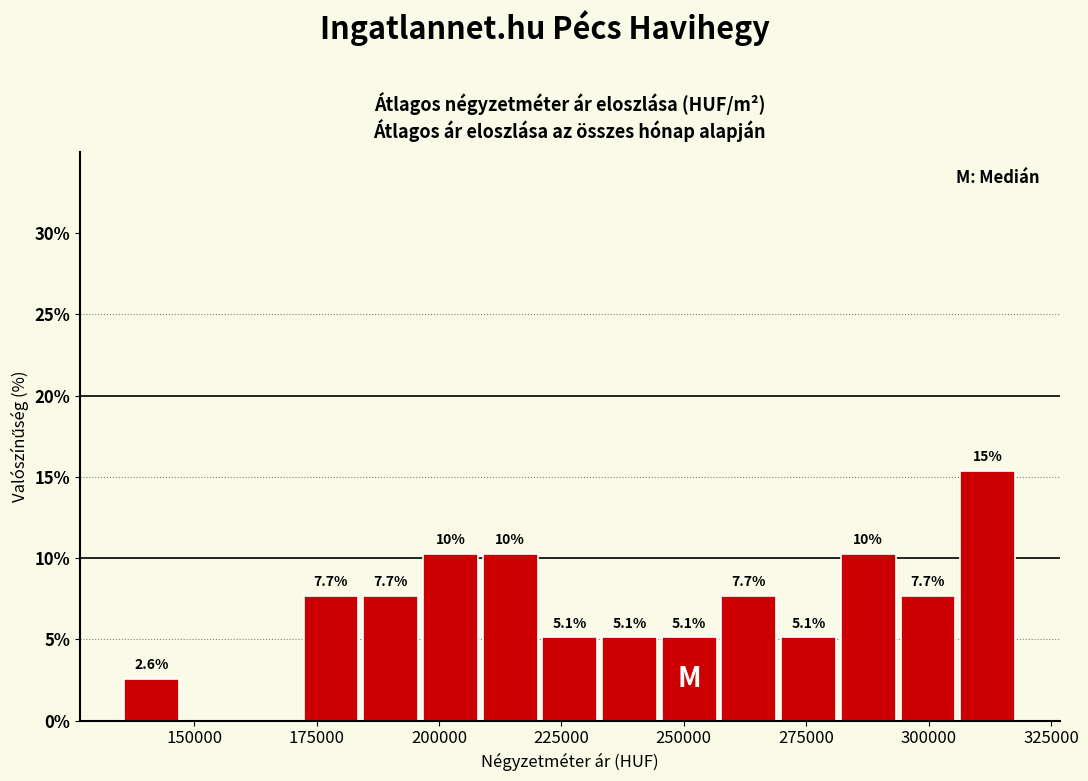

Read against the x-axis, roughly where is the centre of the tallest bar?

310000